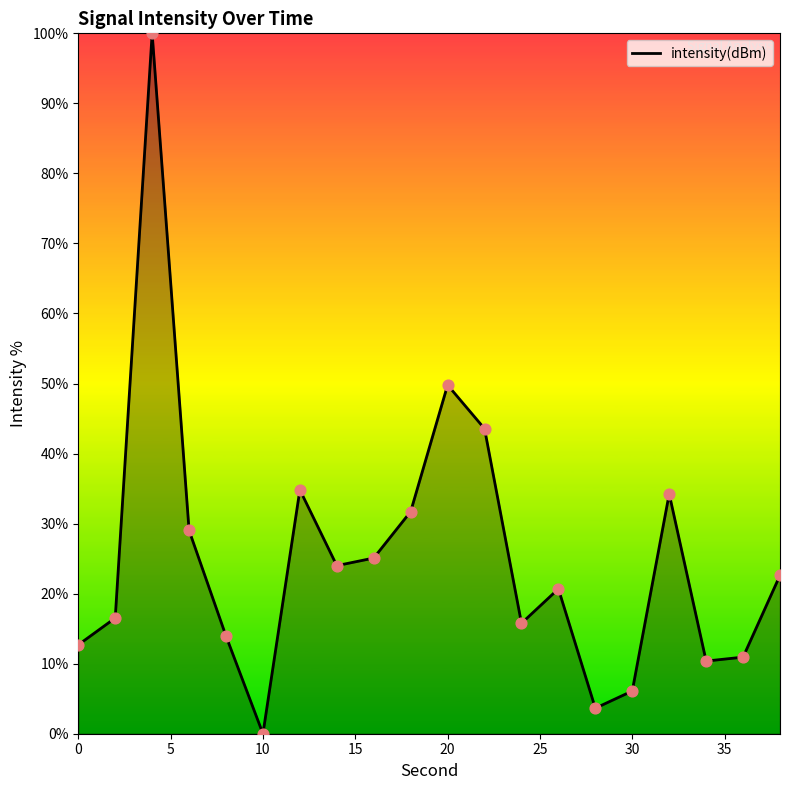

What is the difference between the maximum and minimum values?

100.0